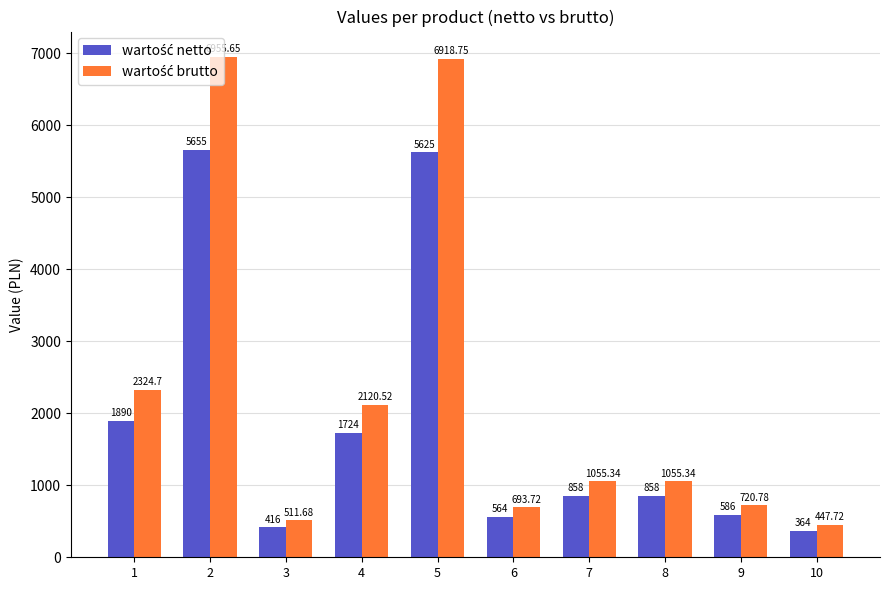

Which has a higher value, 4 or 5?

5